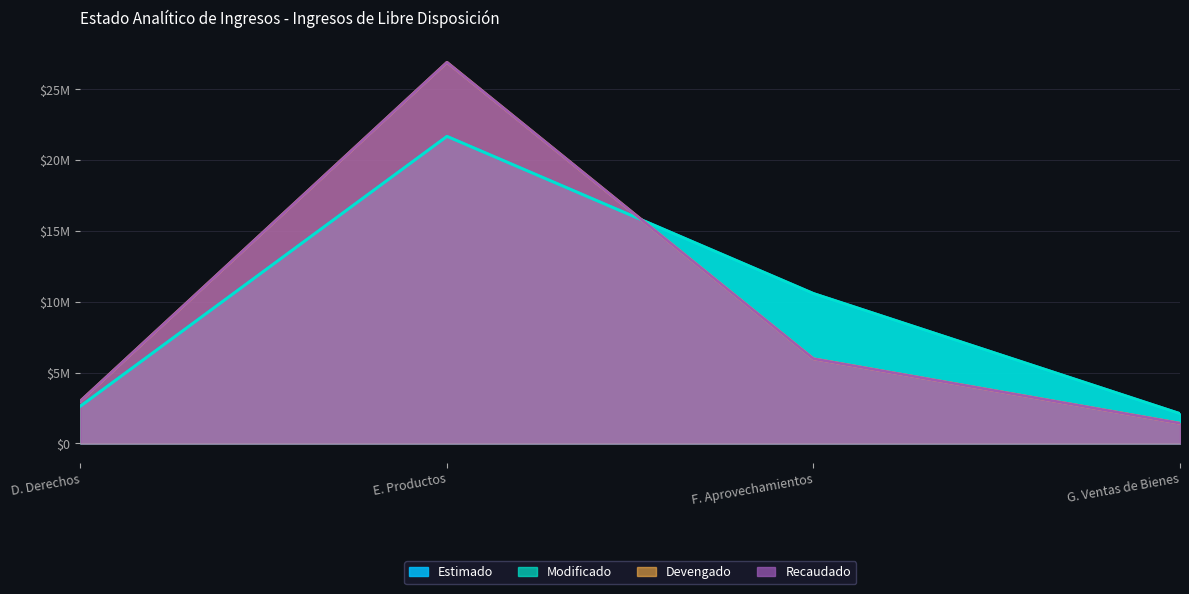

Rank the series at F. Aprovechamientos from lowest to highest value.

Devengado, Recaudado, Estimado, Modificado